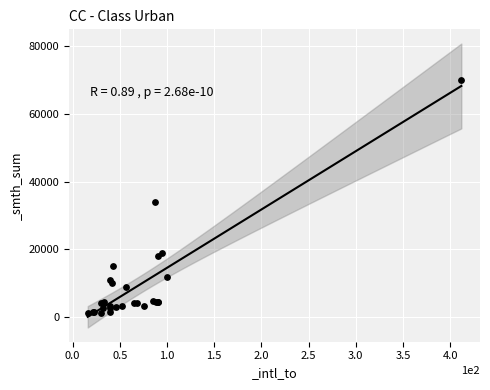

What Y value in the scatter plot is closest to 35600?

34000